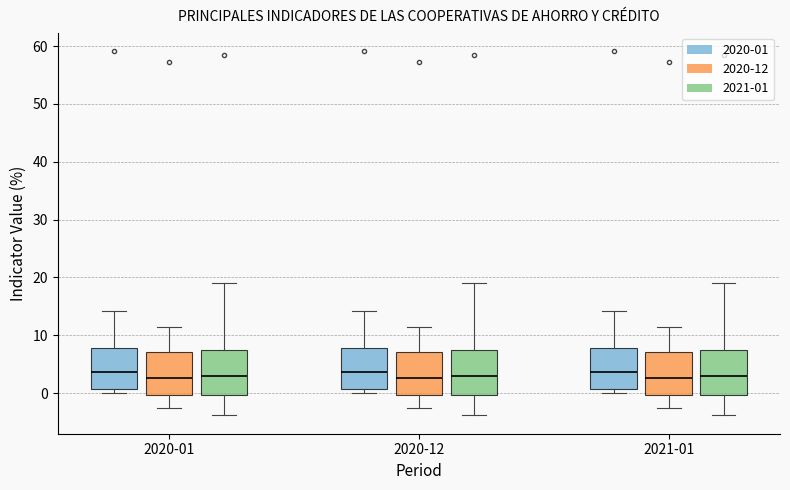

Where does the median line of the box for 2020-01 (2020-01) sit on the y-axis? The values are not printed on the chart, so give them approximately, as read against the axis.

4